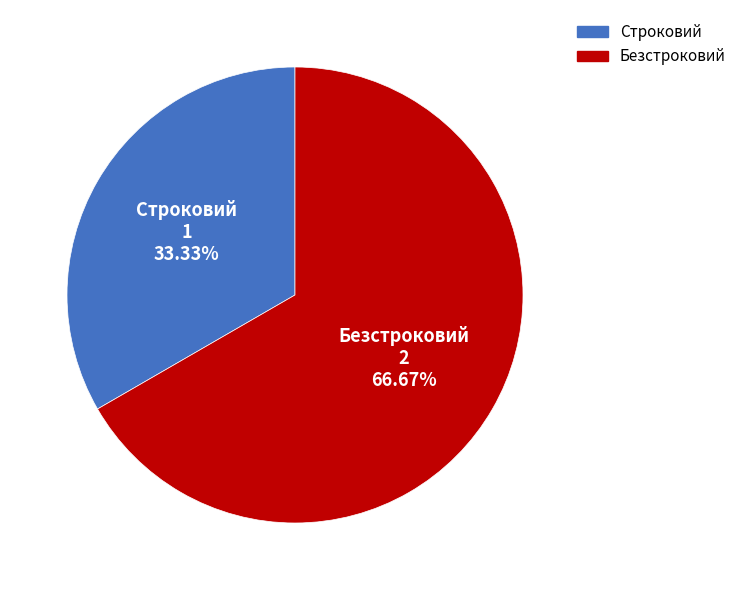

How many slices are in this pie chart?

2